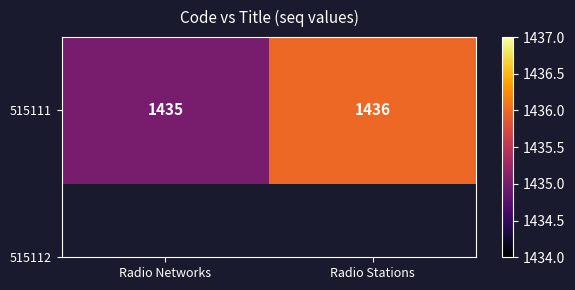

What is the sum of all values?

2871